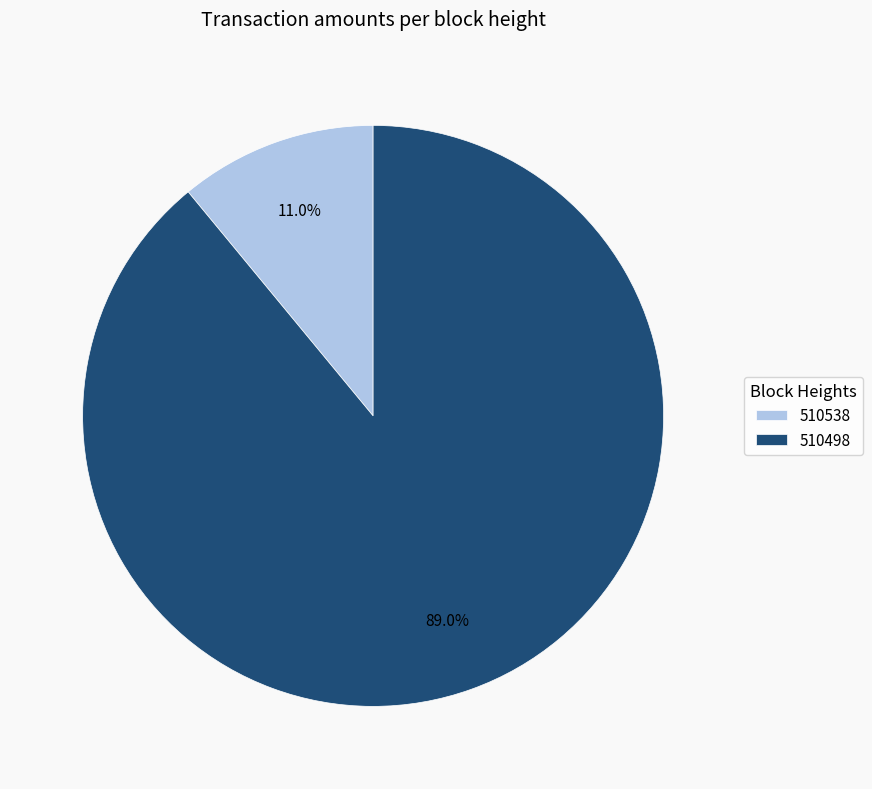

What percentage is NOT represented by 510538?

89.0%